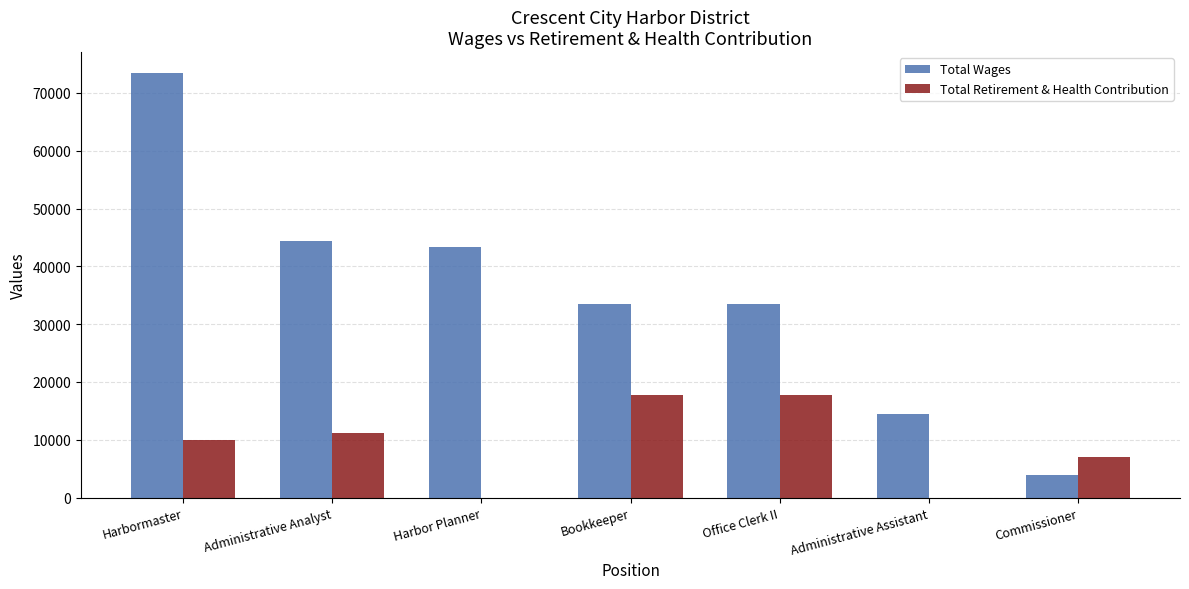

What is the average value of the Total Wages series?

35200